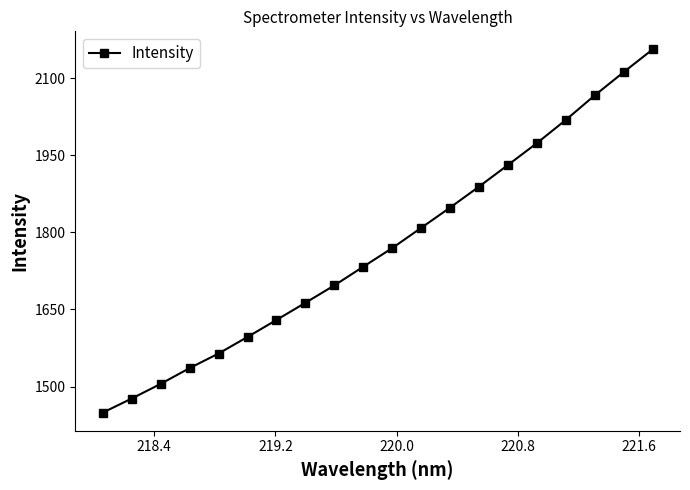

Reading right to left, extract all data points from this chart.

2156.2	2112.0	2066.8	2019.0	1973.8	1931.3	1889.2	1848.3	1808.9	1769.5	1733.3	1696.9	1663.0	1629.6	1596.5	1564.3	1535.9	1505.1	1476.6	1449.2